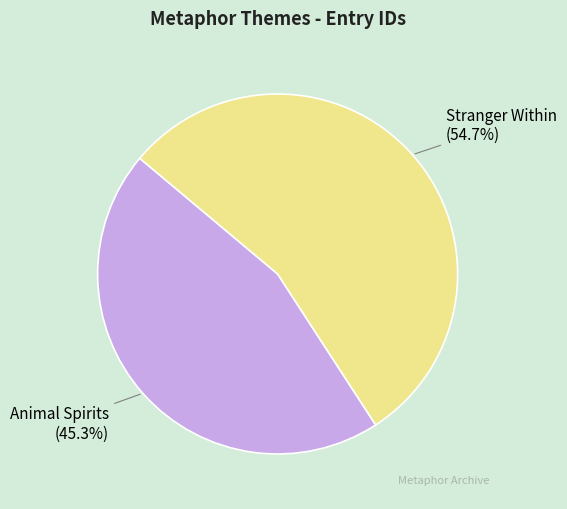

To the nearest percent, what portion does Stranger Within represent?

55%